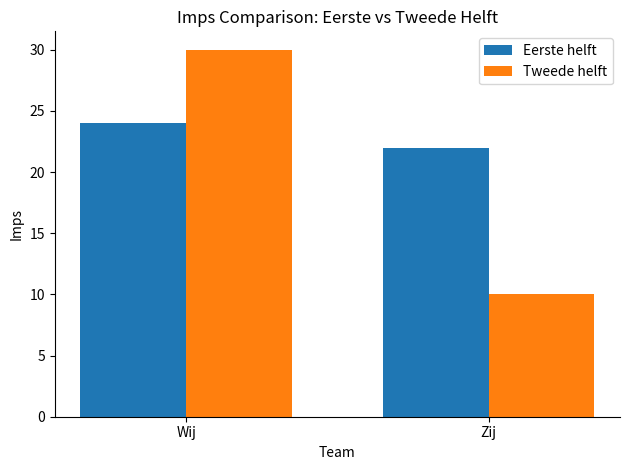

Rank the series at Wij from lowest to highest value.

Eerste helft, Tweede helft